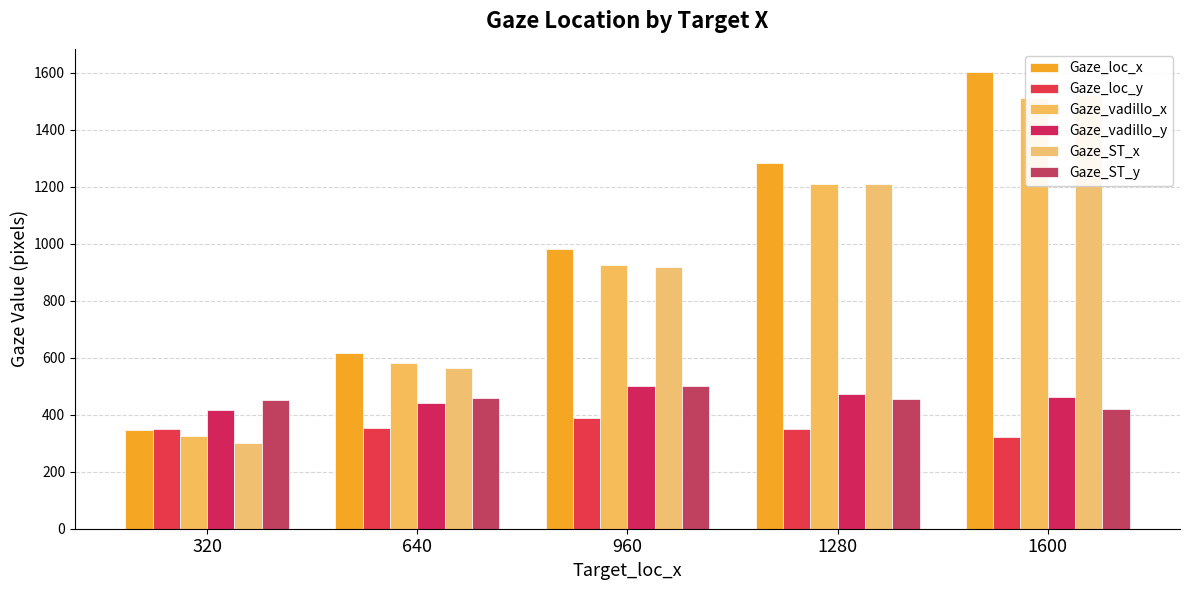

Reading right to left, list all the values displayed in this chart.

Gaze_loc_x: 1600=1604.5	1280=1283.0	960=982.5	640=617.5	320=345.0
Gaze_loc_y: 1600=322.0	1280=350.5	960=390.0	640=354.5	320=349.0
Gaze_vadillo_x: 1600=1511.7	1280=1209.2	960=926.5	640=582.7	320=326.2
Gaze_vadillo_y: 1600=461.1	1280=474.6	960=501.7	640=439.8	320=417.4
Gaze_ST_x: 1600=1522.3	1280=1210.8	960=919.6	640=565.9	320=301.9
Gaze_ST_y: 1600=420.9	1280=453.8	960=499.4	640=458.4	320=452.1